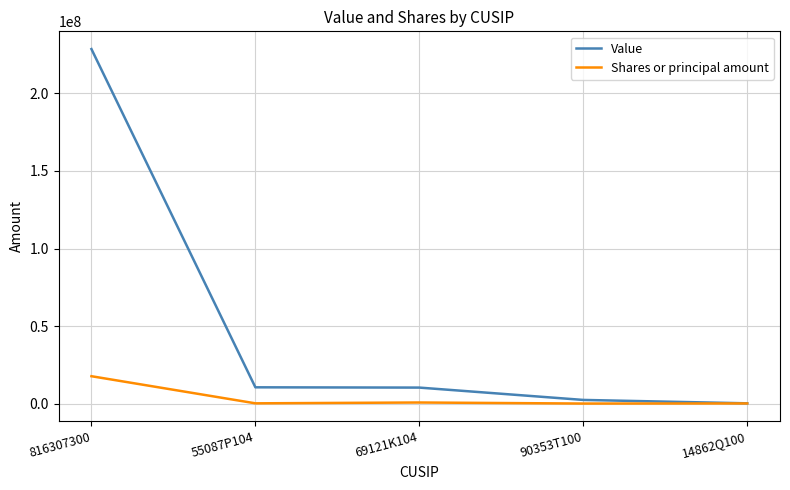

How many lines are shown in the chart?

2